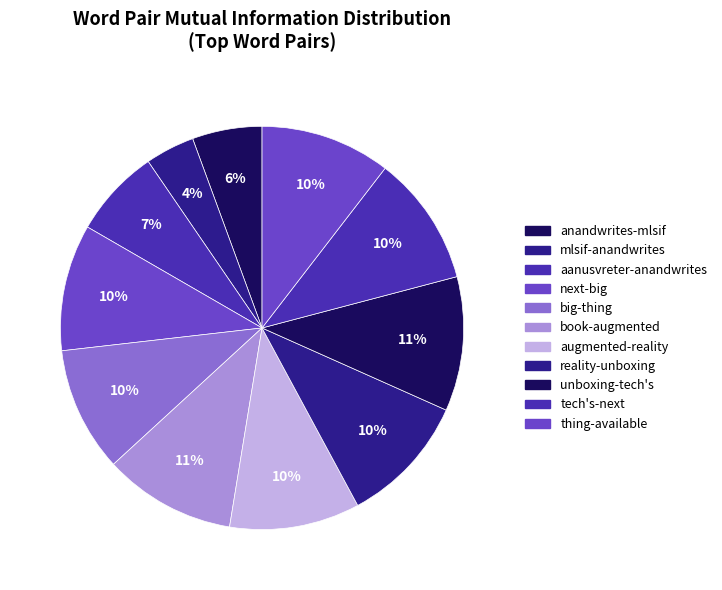

The anandwrites-mlsif slice represents 1% of the pie. True or false?

False